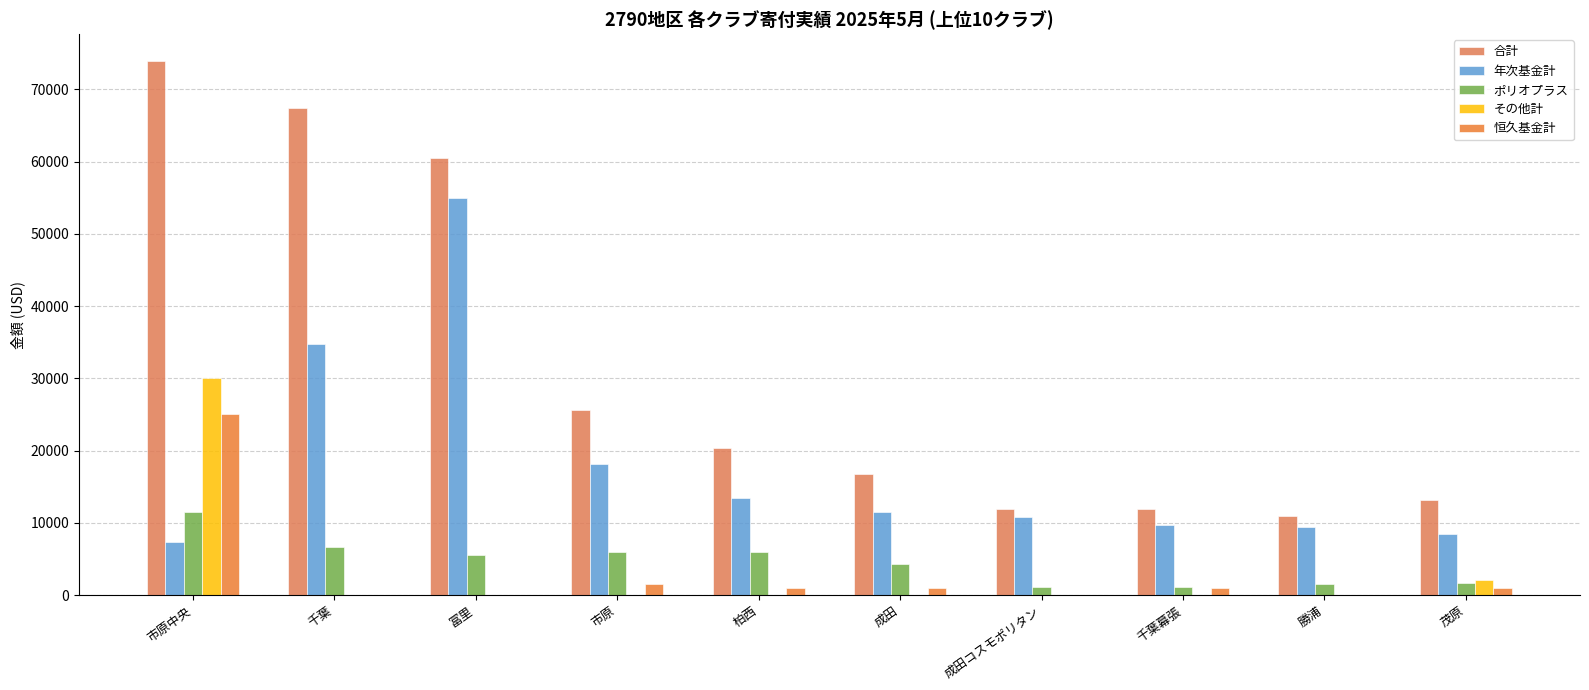

How many data points in 年次基金計 are above 11447?

5